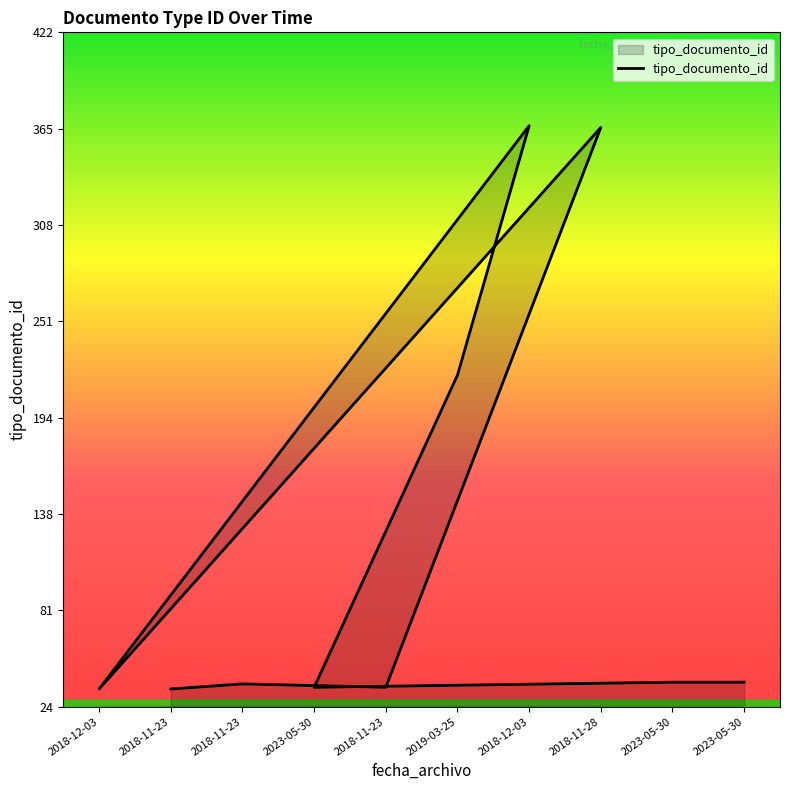

Reading left to right, what are all the values shown in this chart?

35	38	36	366	35	367	220	36	39	39